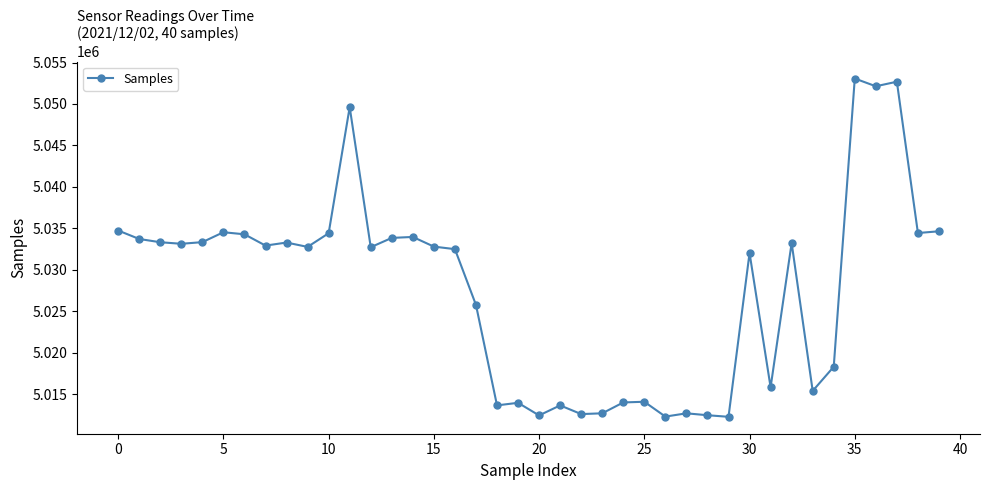

True or false: the data has more than 0 interior local peaks.

True